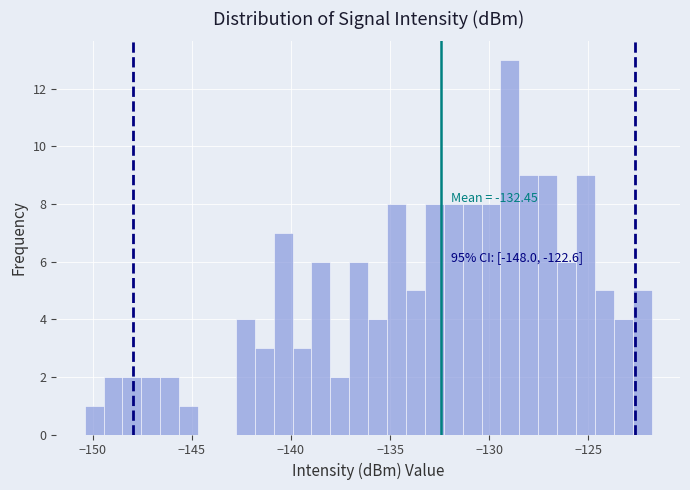

Around what value on the x-axis is the tallest bar? Give the approximate position of its centre, as read against the axis.

-129.0